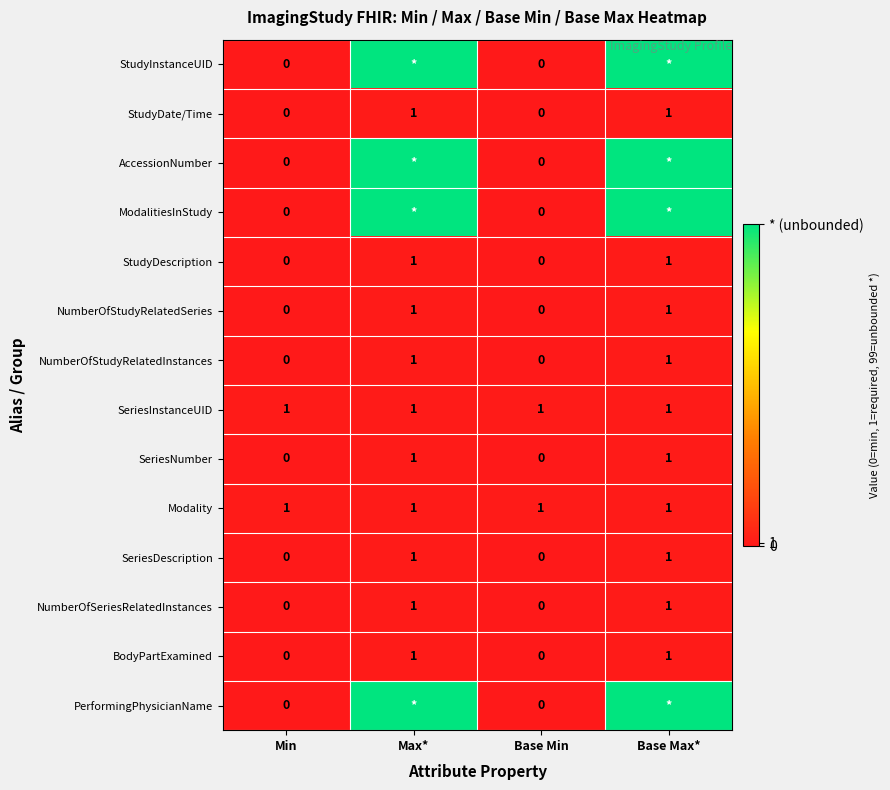

What is the sum of all SeriesInstanceUID values?

4